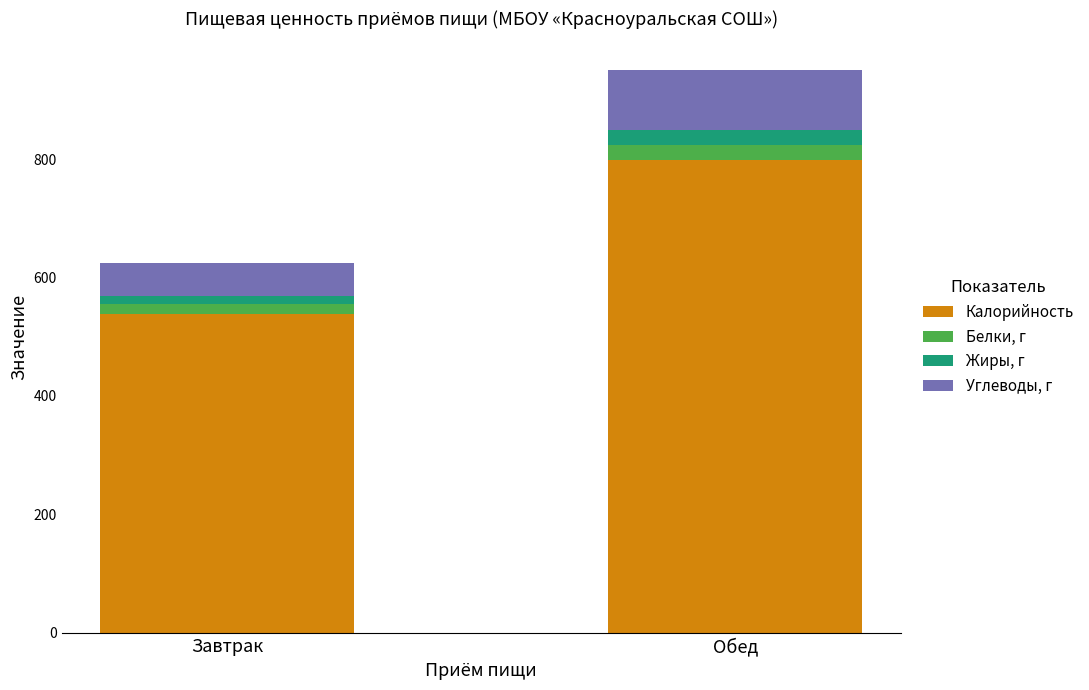

At which label is Калорийность closest to 668?

Завтрак